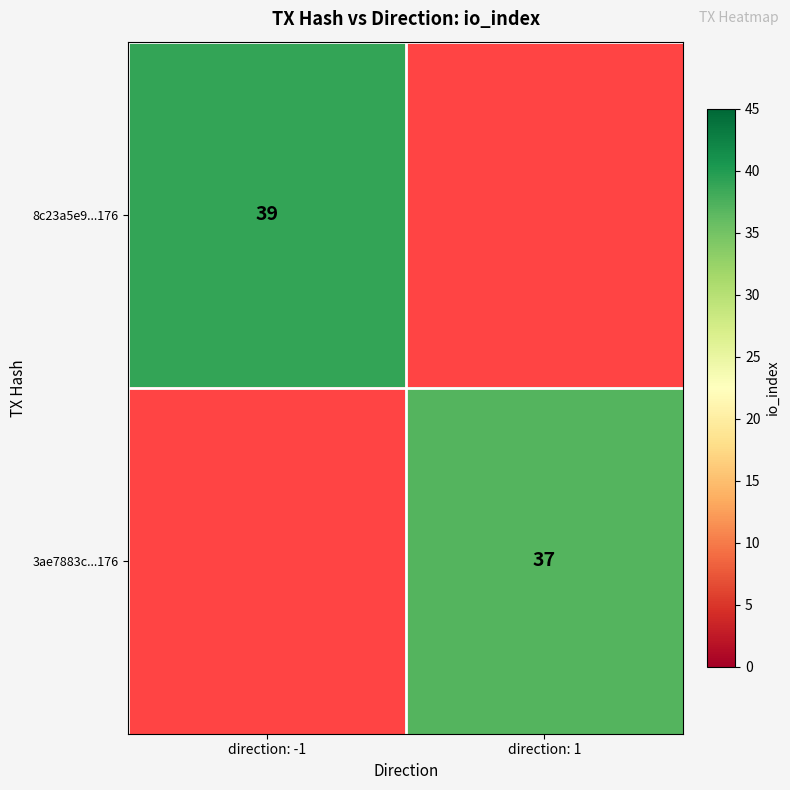

What is the minimum value shown in the chart?

37.0